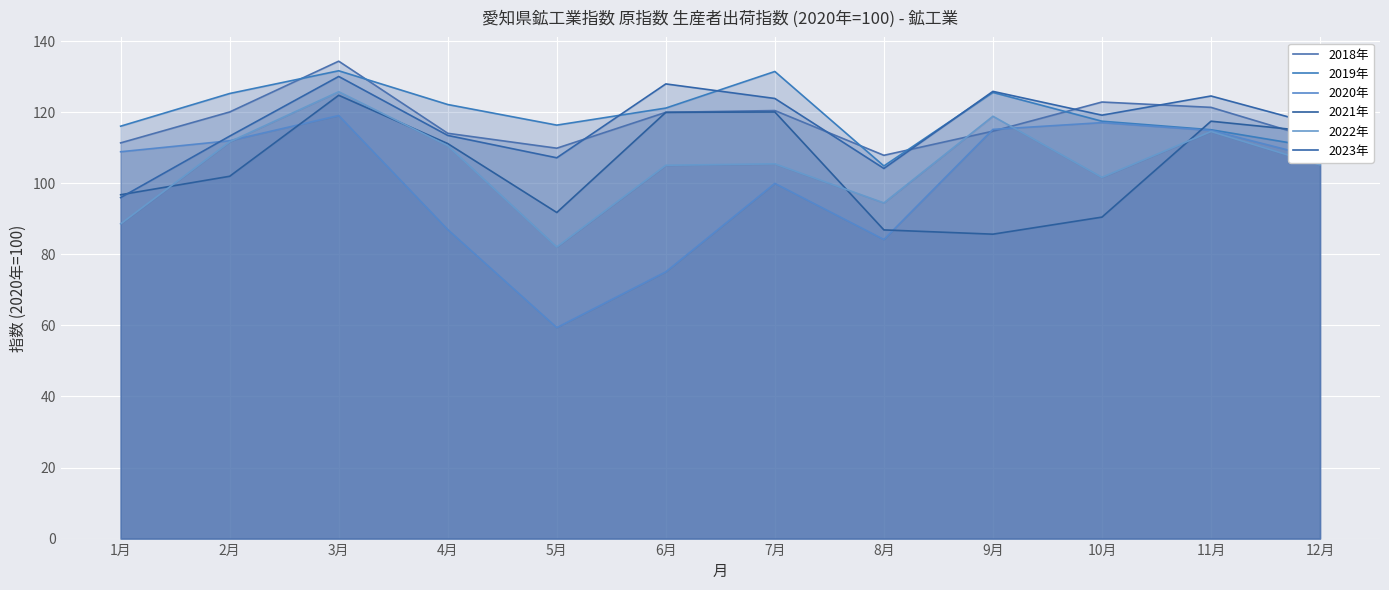

Which series has the widest spread of values?

2020年